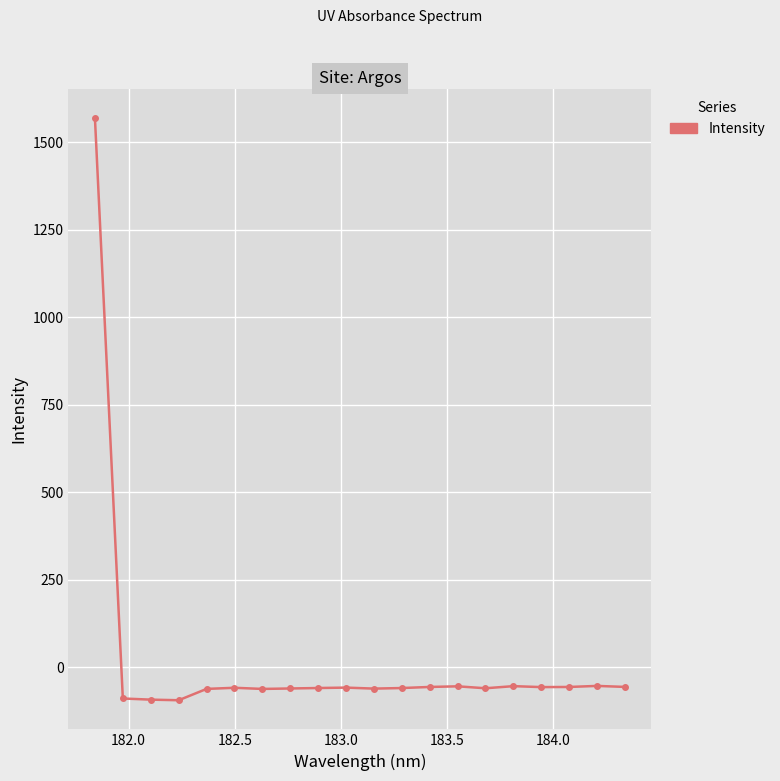

True or false: the data has more than 0 interior local peaks.

True